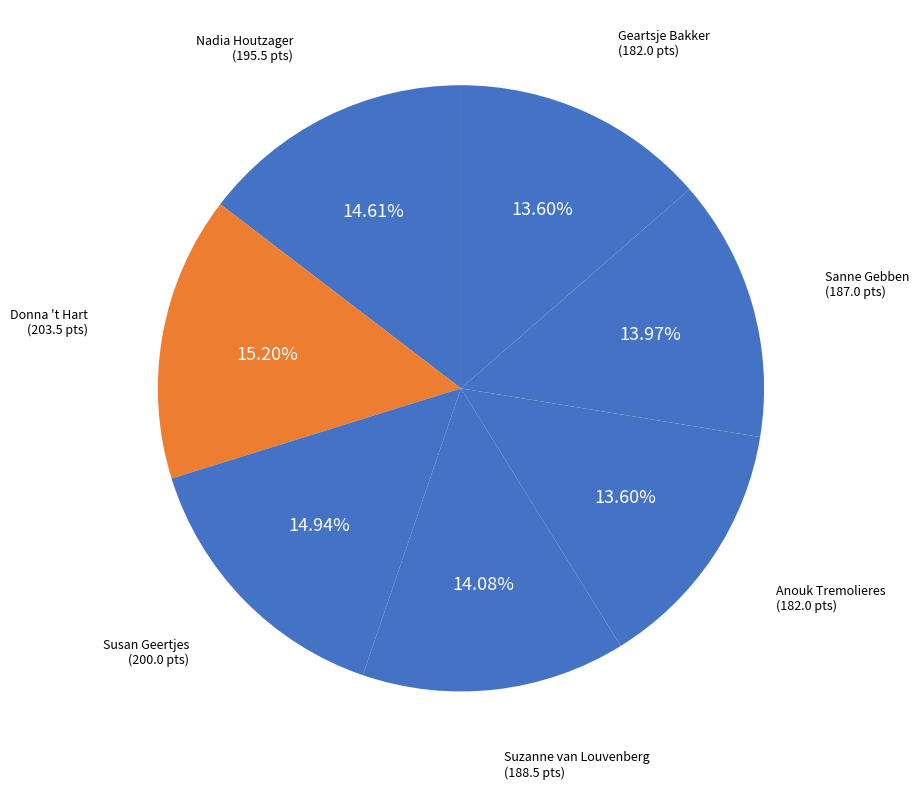

To the nearest percent, what percentage of the pie is Anouk Tremolieres?

14%